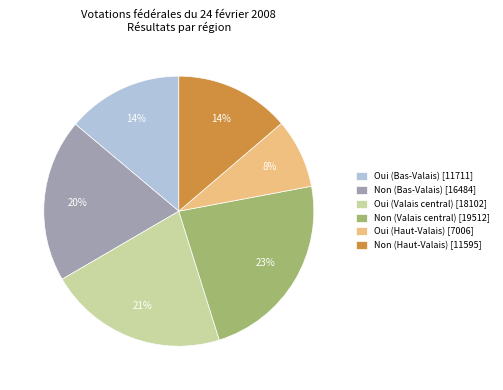

To the nearest percent, what is the difference between the largest and smallest slice percentages?

15%